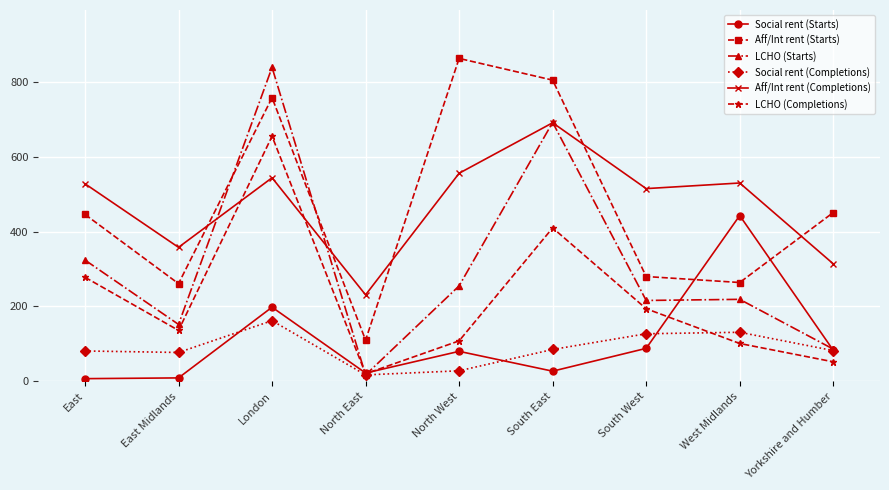

Rank the series by their maximum value, from lowest to highest.

Social rent (Completions), Social rent (Starts), LCHO (Completions), Aff/Int rent (Completions), LCHO (Starts), Aff/Int rent (Starts)